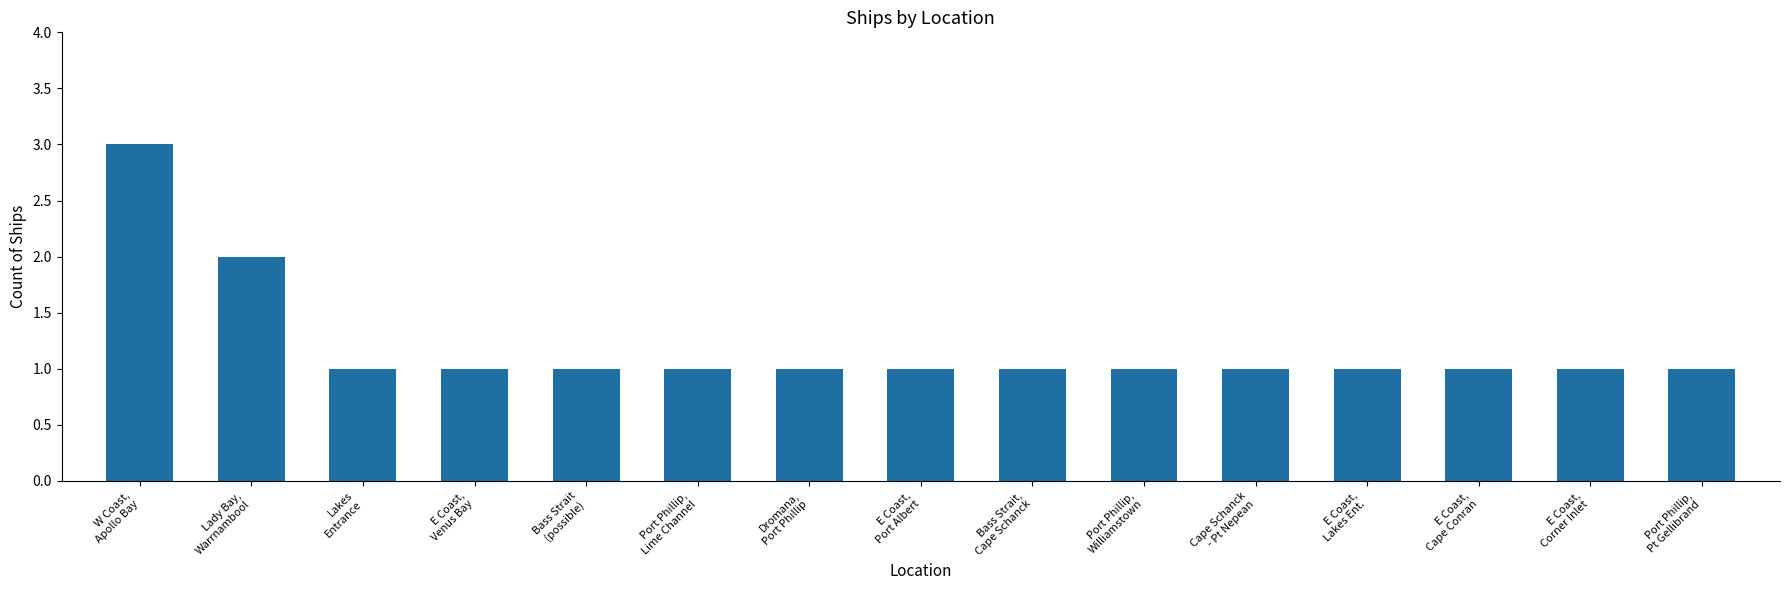

What is the difference between the maximum and minimum values?

2